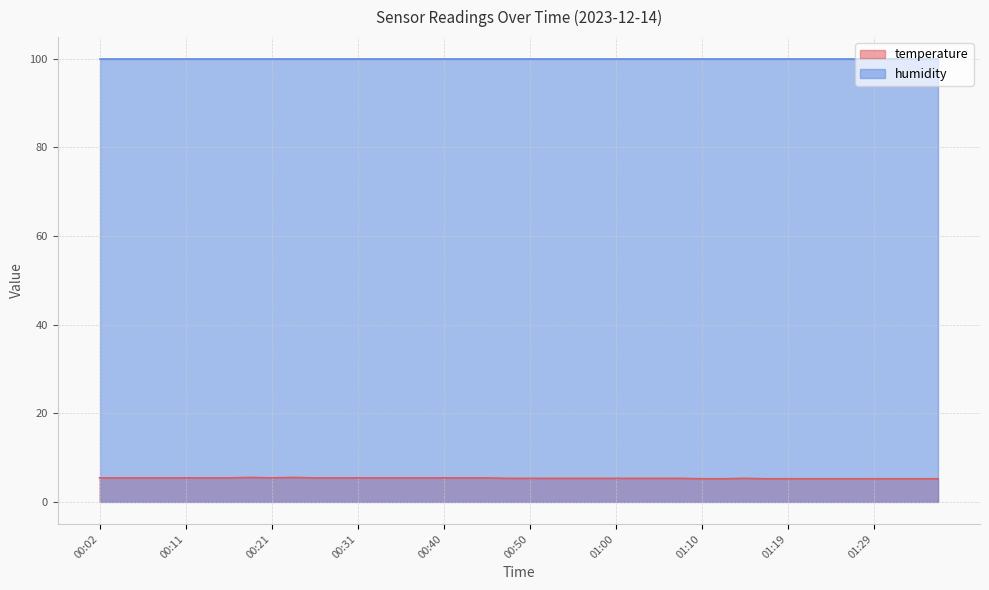

Is it true that the value at 00:28 is 8.0?

False